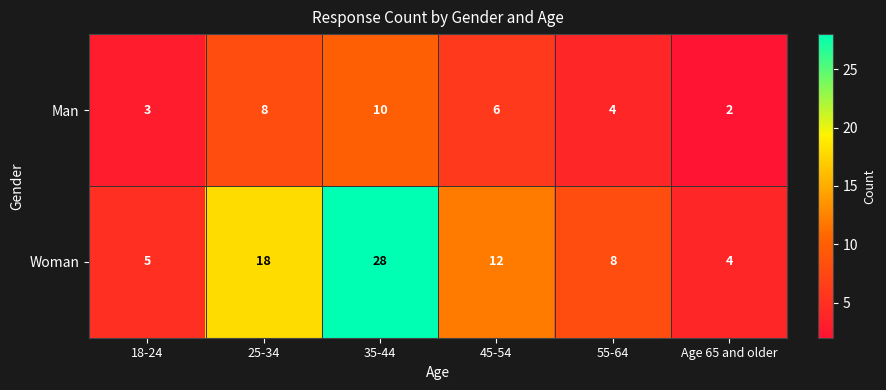

Count the number of categories in the chart.

6